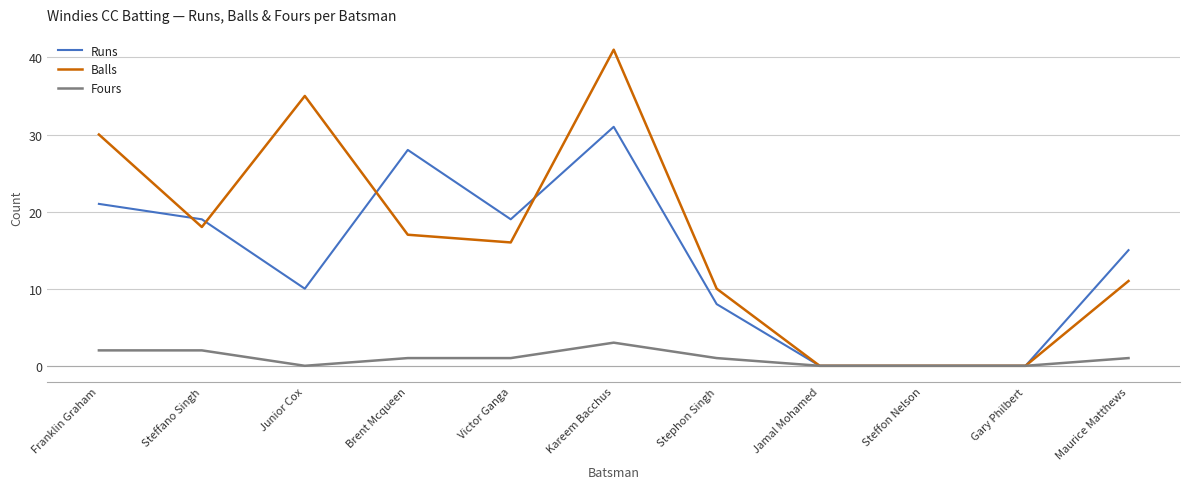

Which label corresponds to the largest value in the chart?

Kareem Bacchus